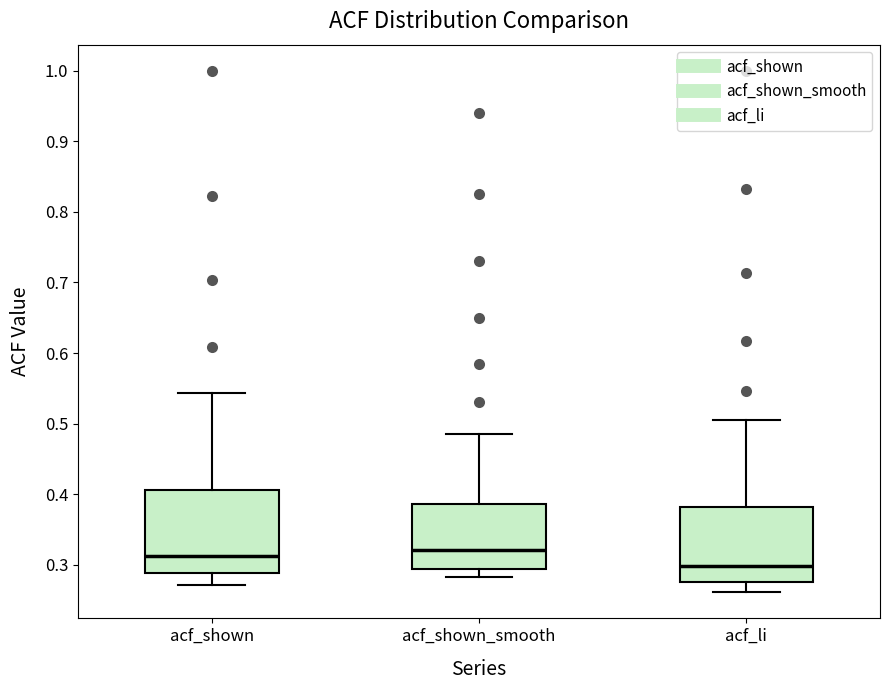

Reading left to right, read every box against the y-axis: the position of its median line, the range the box covers, and the ends of its whiskers. The values are not printed on the chart, so give them approximately, as read against the axis.

acf_shown: median 0.31, box 0.29 to 0.41, whiskers 0.27 to 0.54
acf_shown_smooth: median 0.32, box 0.29 to 0.39, whiskers 0.28 to 0.49
acf_li: median 0.30, box 0.28 to 0.38, whiskers 0.26 to 0.51